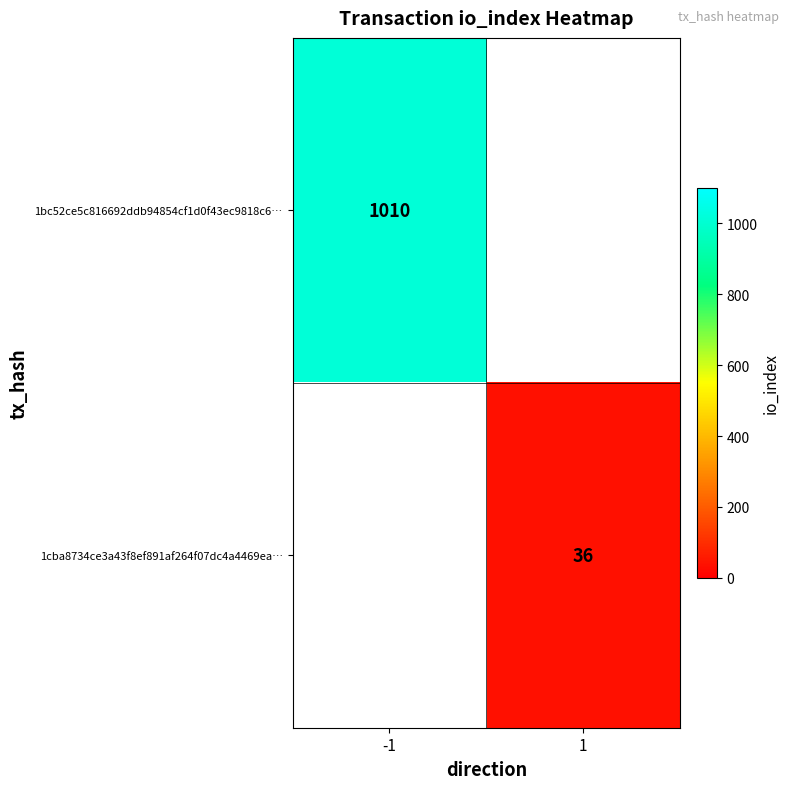

Is the value of 1bc52ce5c816692ddb94854cf1d0f43ec9818c6… at -1 greater than the value of 1cba8734ce3a43f8ef891af264f07dc4a4469ea… at 1?

Yes